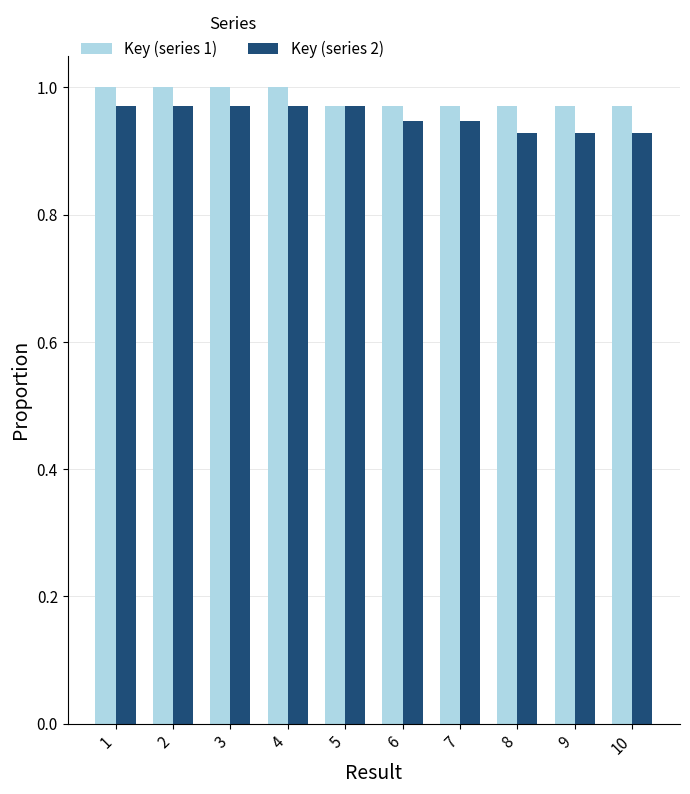

At 8, list the series in order from largest to smallest.

Key (series 1), Key (series 2)